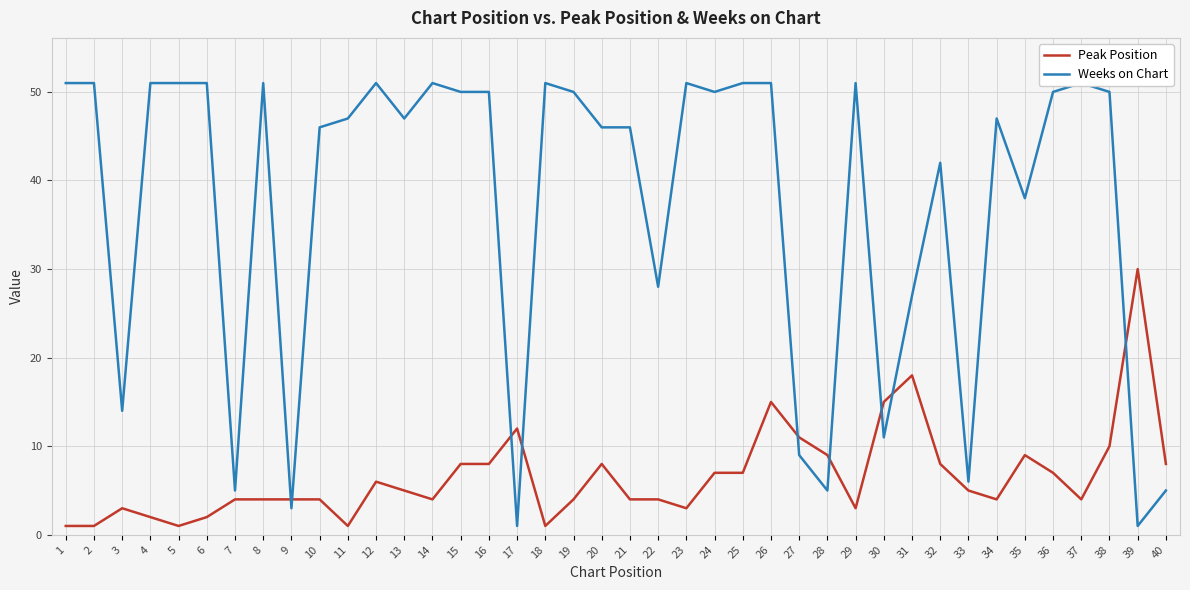

What is the value of the Peak Position point at the 18th from the left?

1